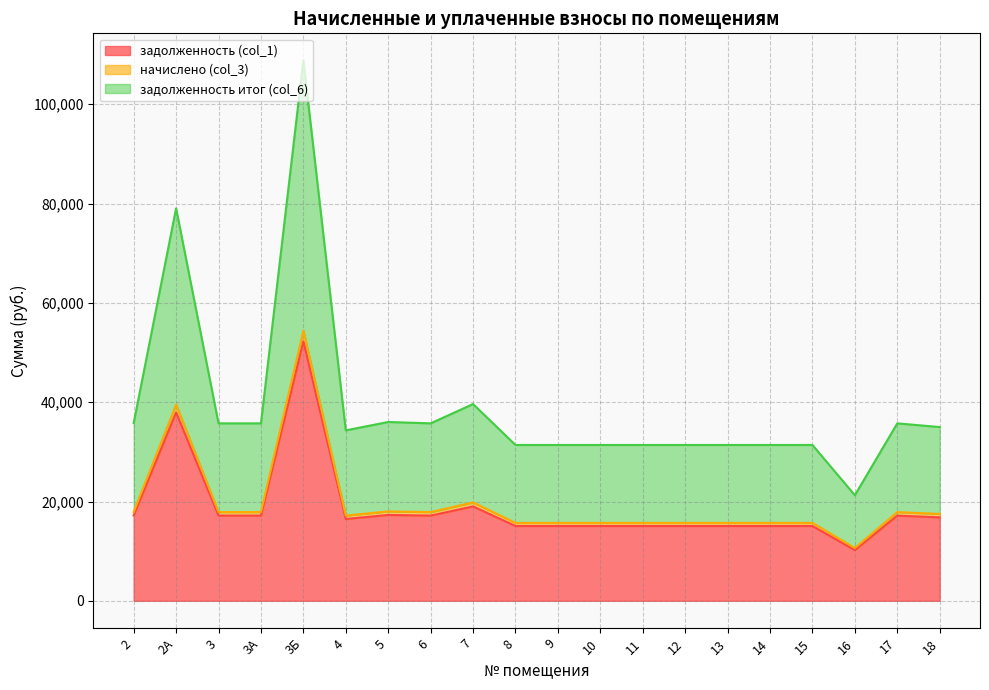

True or false: задолженность итог (col_6) has a value of 51968.6 at 3.

False